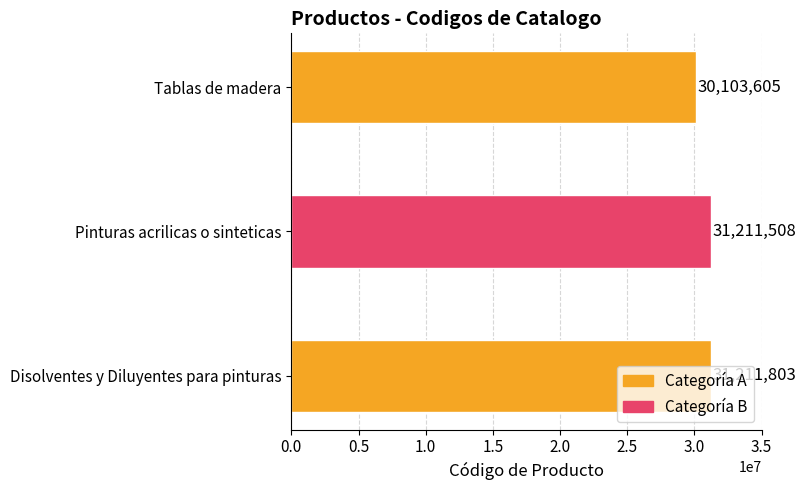

How many data points are less than 31211508?

1